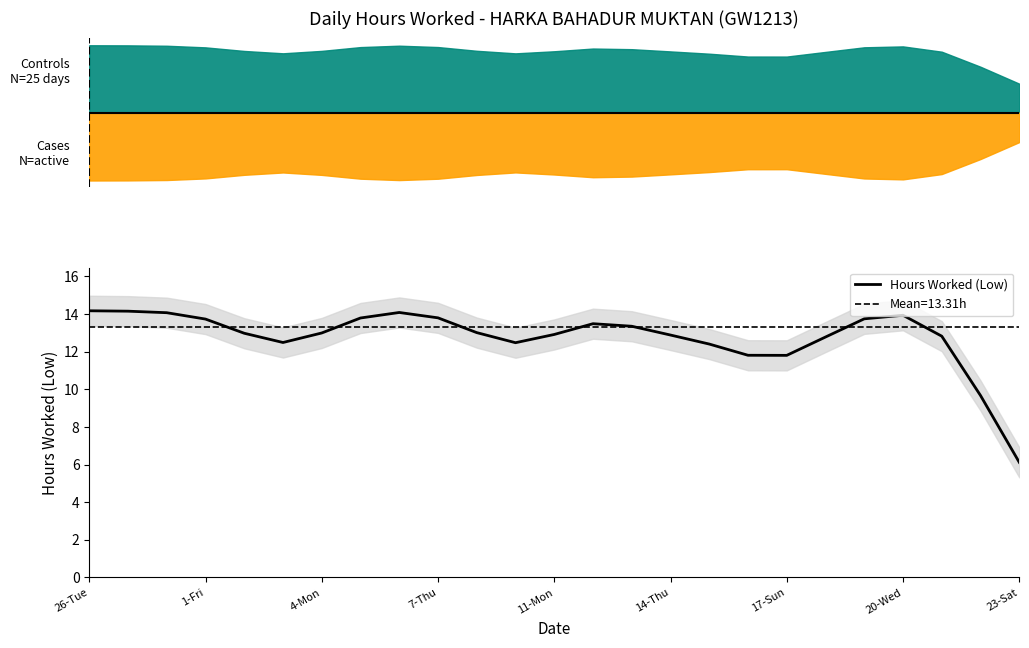

How many values are below 12?

4